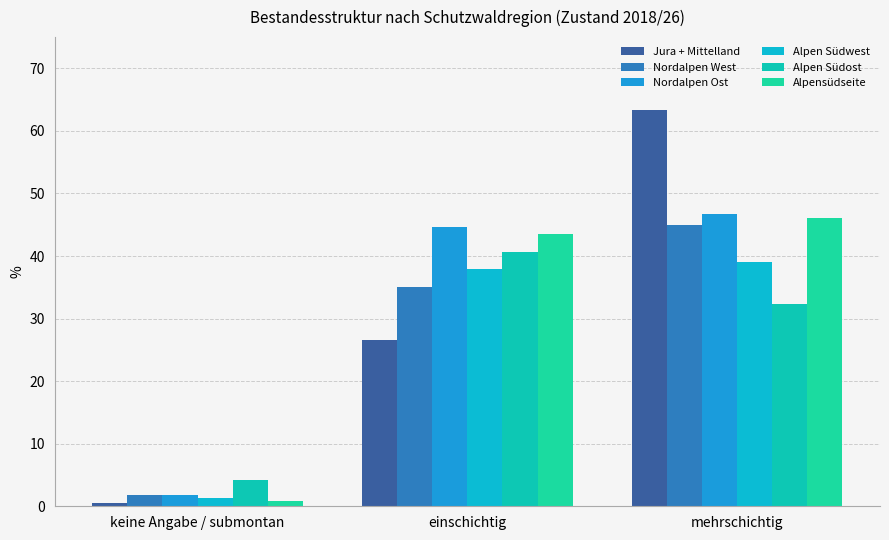

What is the smallest value displayed?

0.6